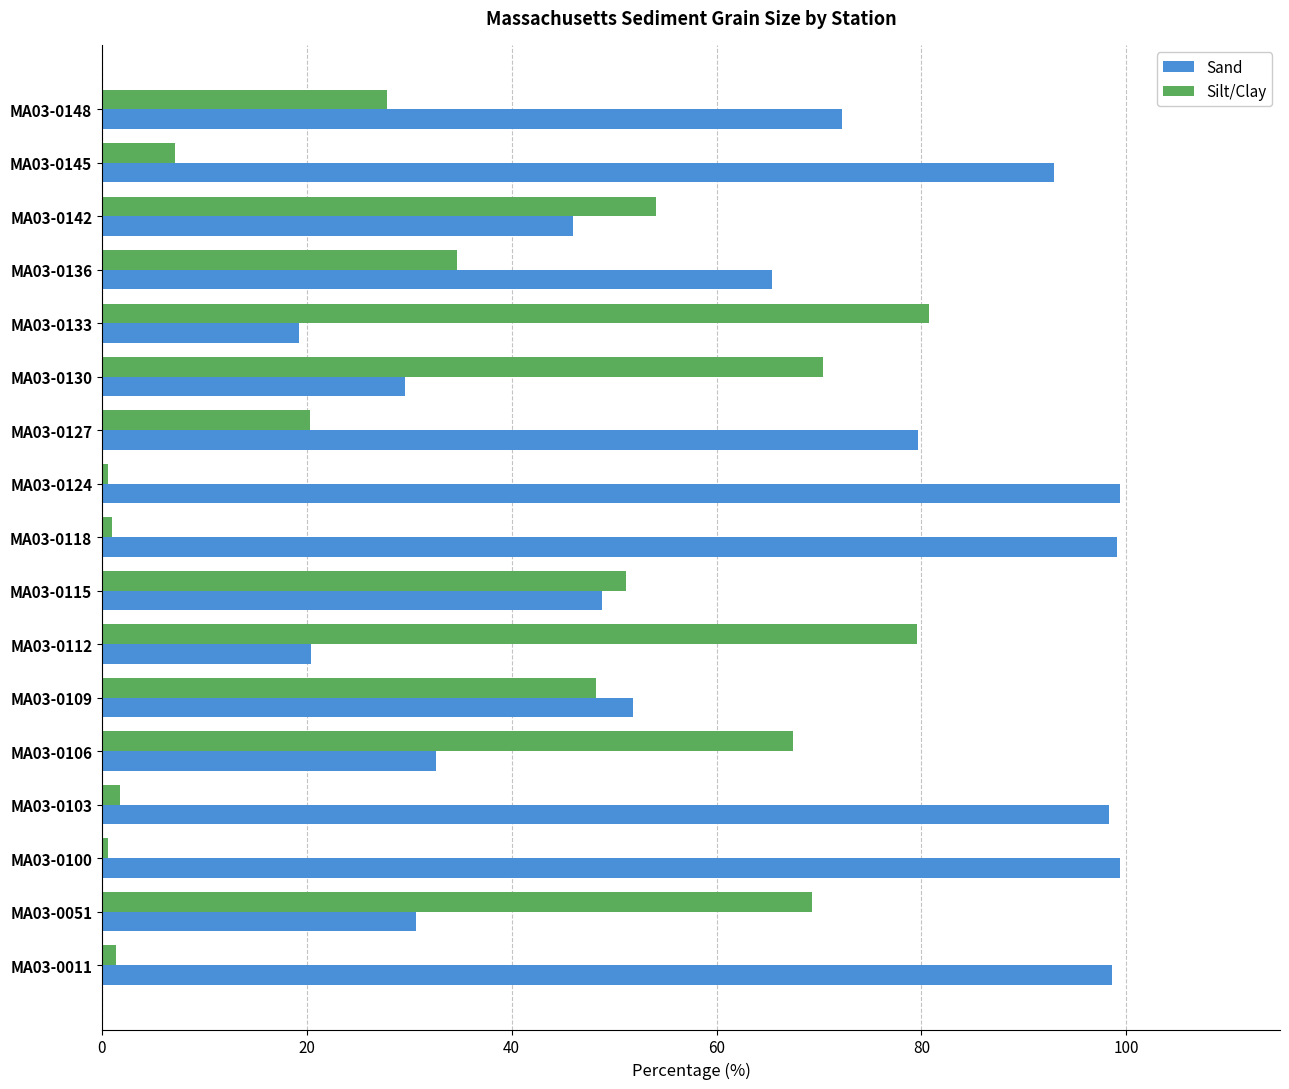

What is the smallest value displayed?

0.6